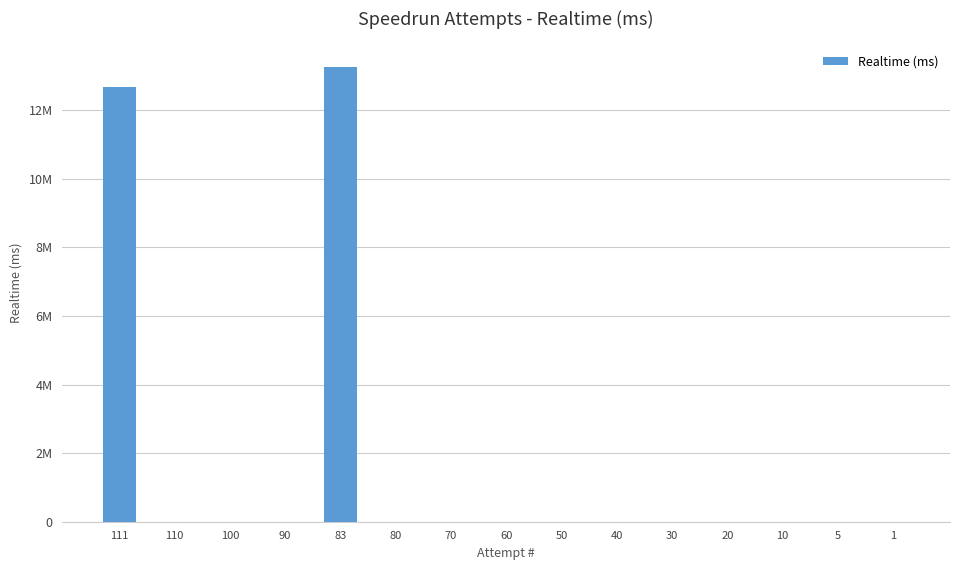

Reading left to right, what are all the values shown in this chart?

111=12666883	110=0	100=0	90=0	83=13259717	80=0	70=0	60=0	50=0	40=0	30=0	20=0	10=0	5=0	1=0